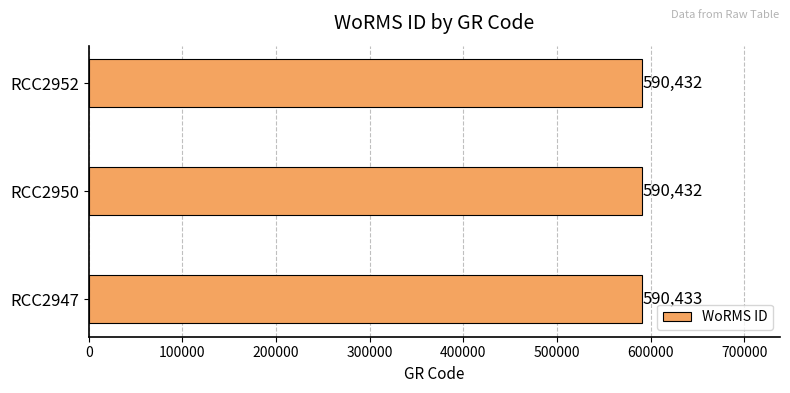

The value at RCC2952 is 358167. True or false?

False